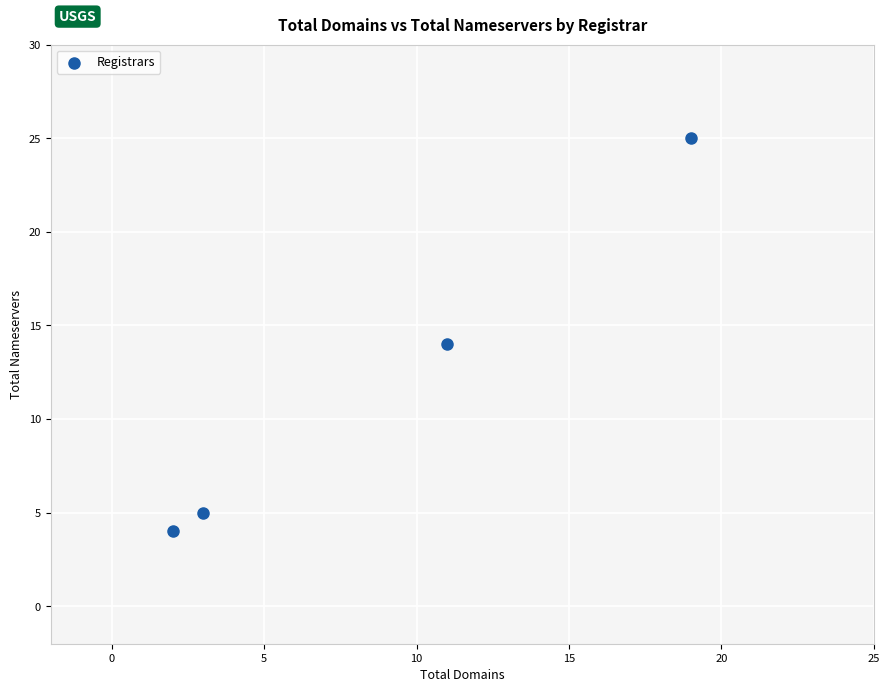

What is the average Y value?

12